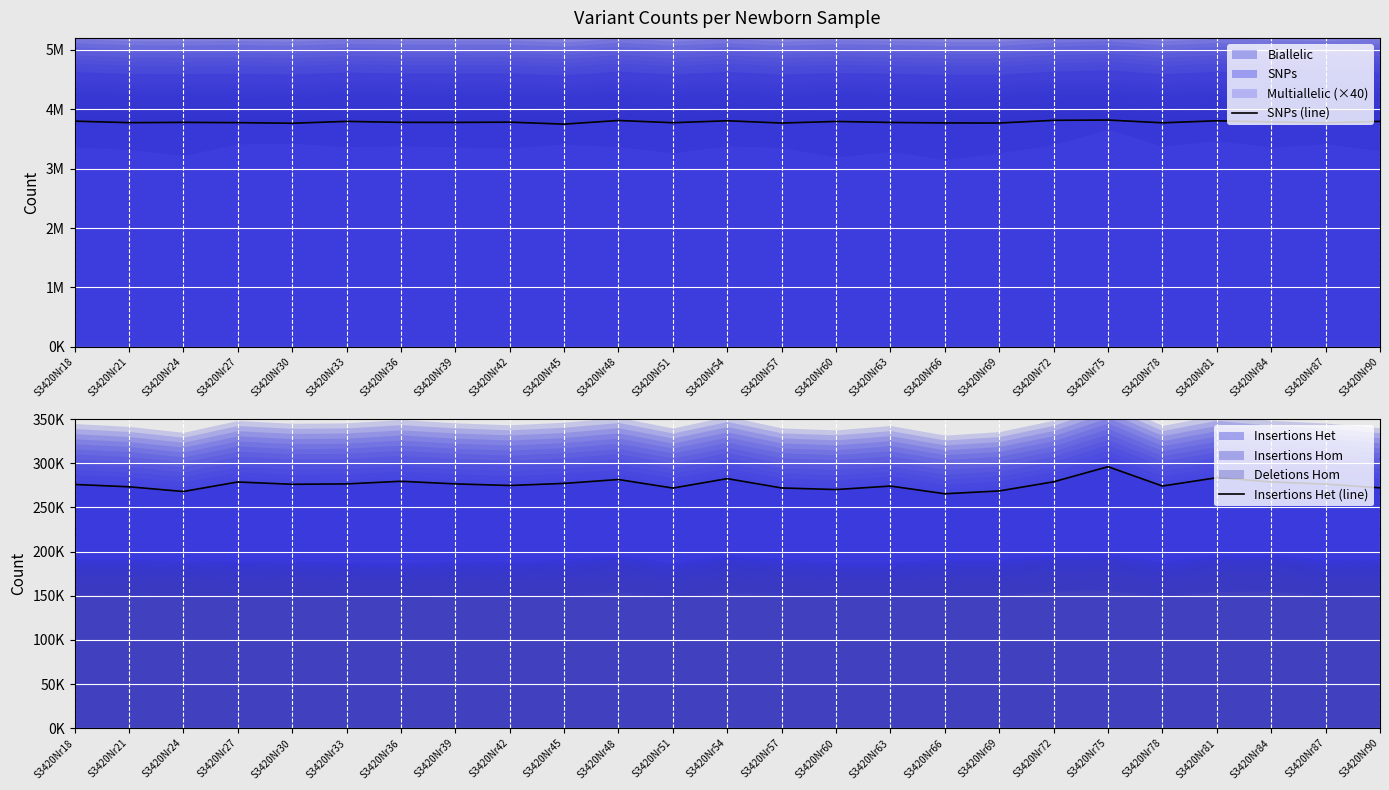

True or false: Insertions Het (line) and SNPs (line) cross at least once.

False